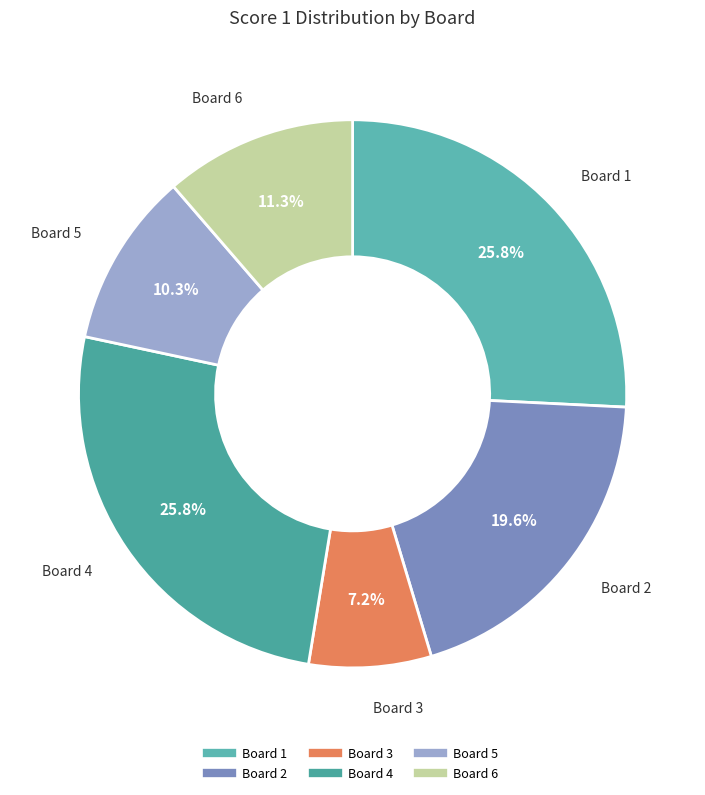

What is the ratio of the value at Board 6 to the value at Board 5?

1.1